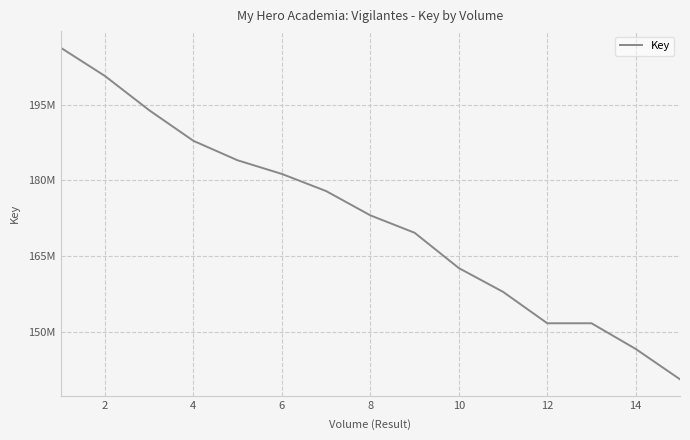

What is the average value?

172415833